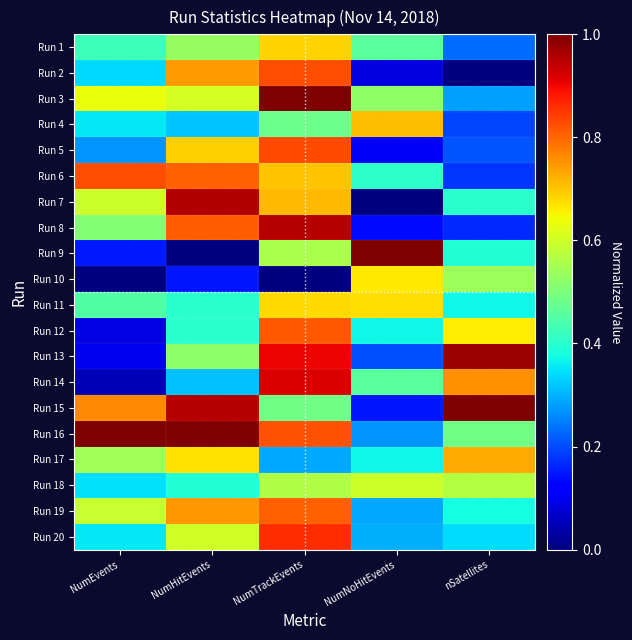

What is the greatest value displayed?

1.0